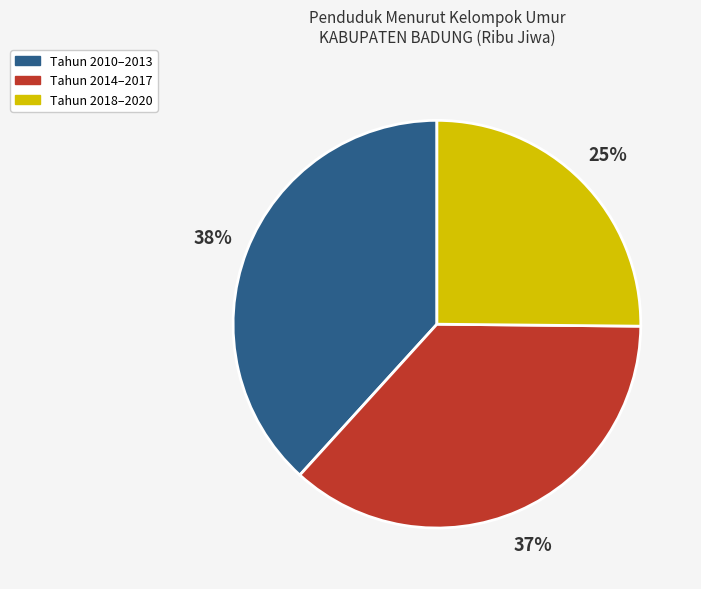

Is the sum of Tahun 2018–2020 and Tahun 2014–2017 greater than half?

Yes